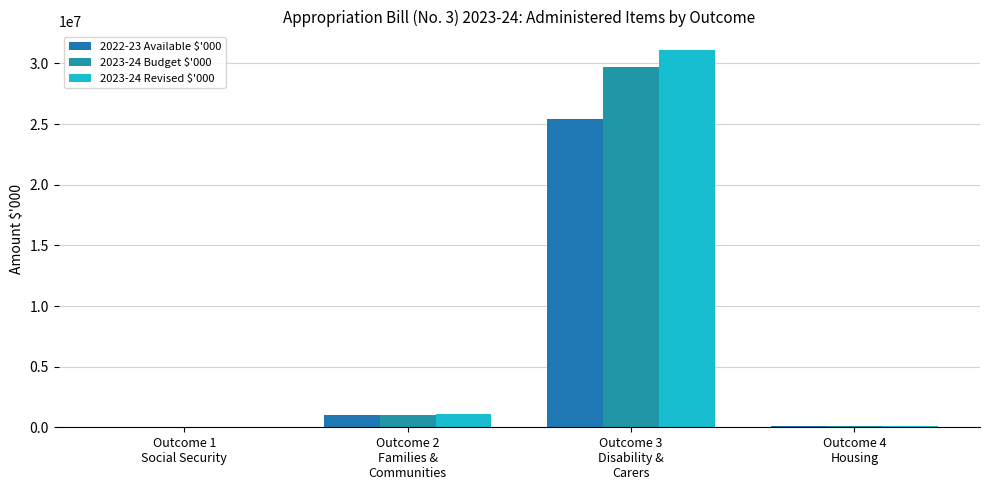

Are the bars grouped side by side (vs. stacked)?

Yes